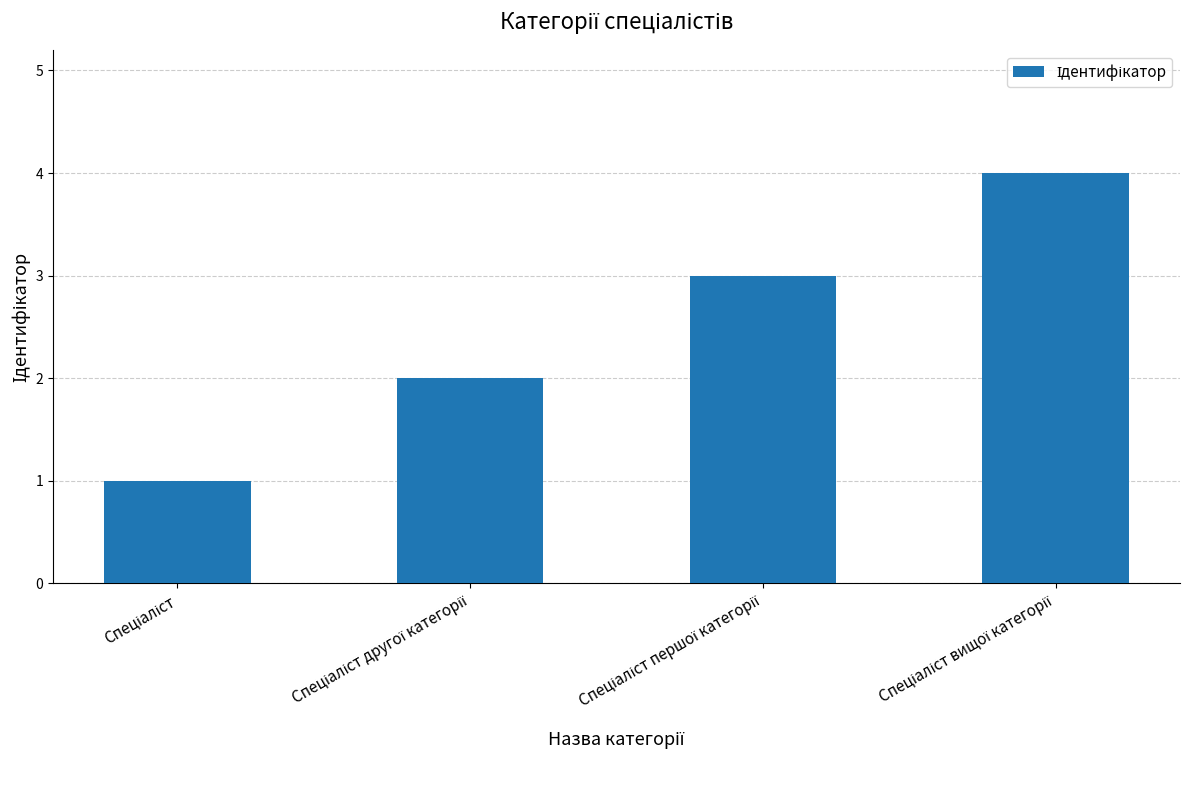

What is the maximum value shown in the chart?

4